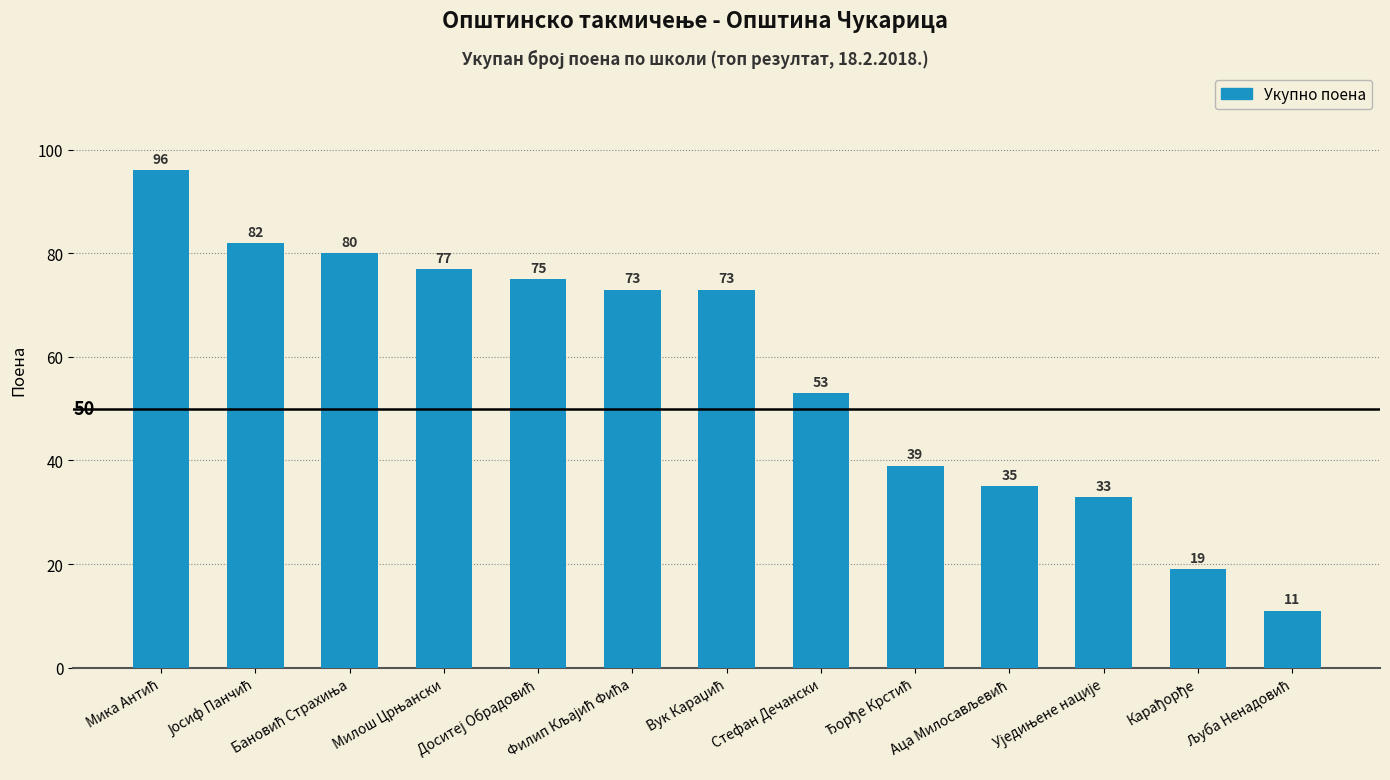

How many values are below 73?

6